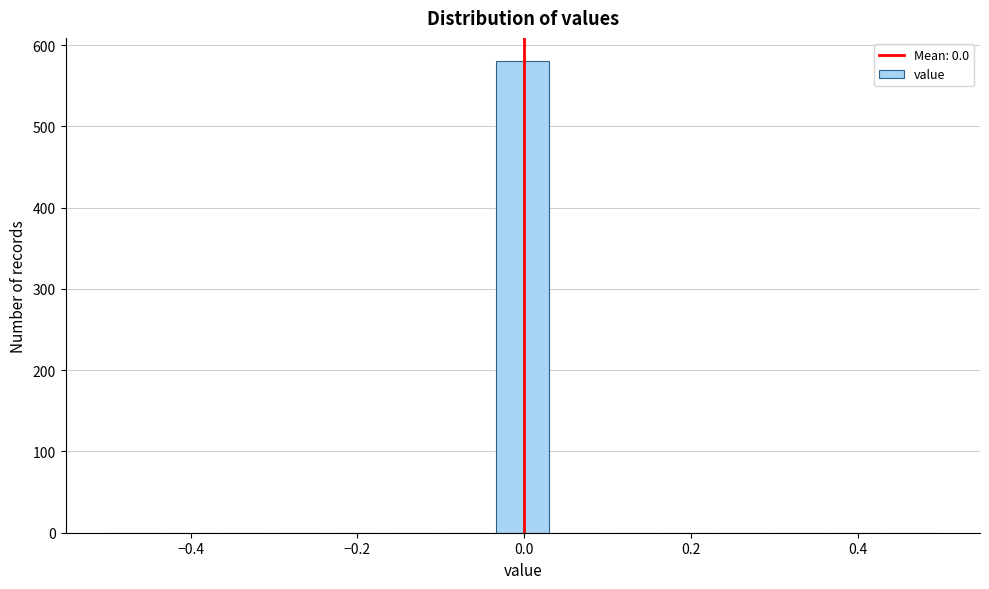

Around what value on the x-axis is the tallest bar? Give the approximate position of its centre, as read against the axis.

0.00